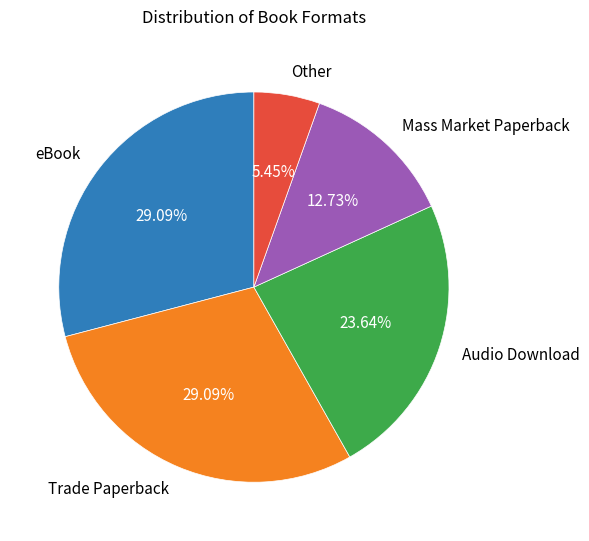

How many segments does this pie chart have?

5